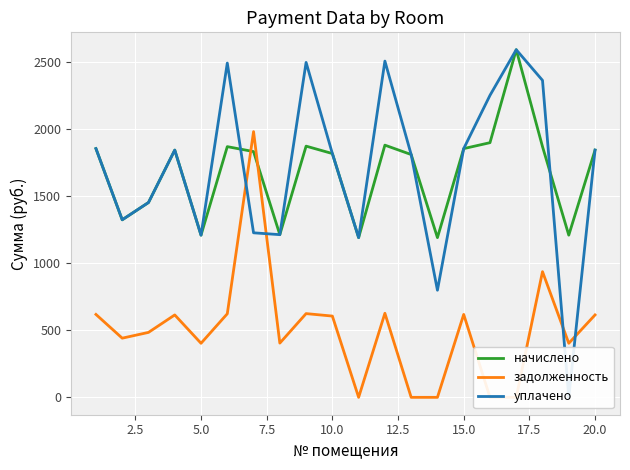

What is the minimum value for начислено?

1190.9